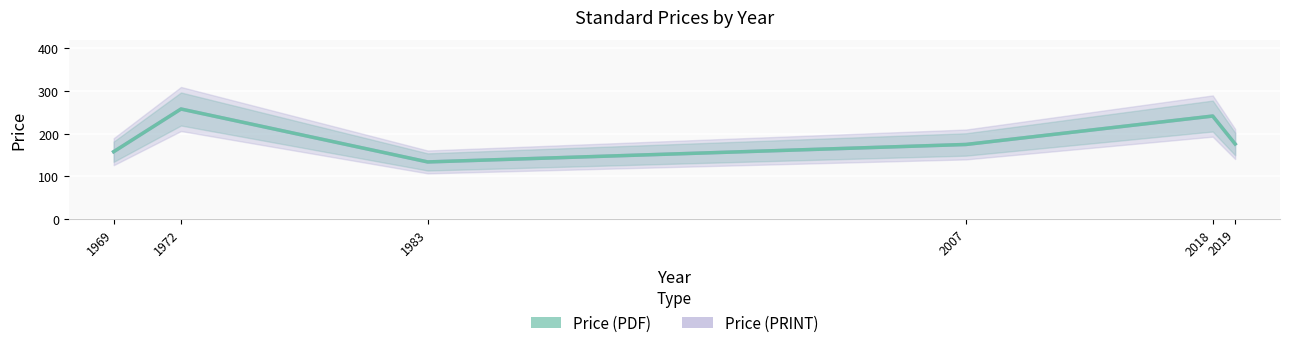

Rank the series at 1972 from highest to lowest value.

Price (PDF), Price (PRINT)